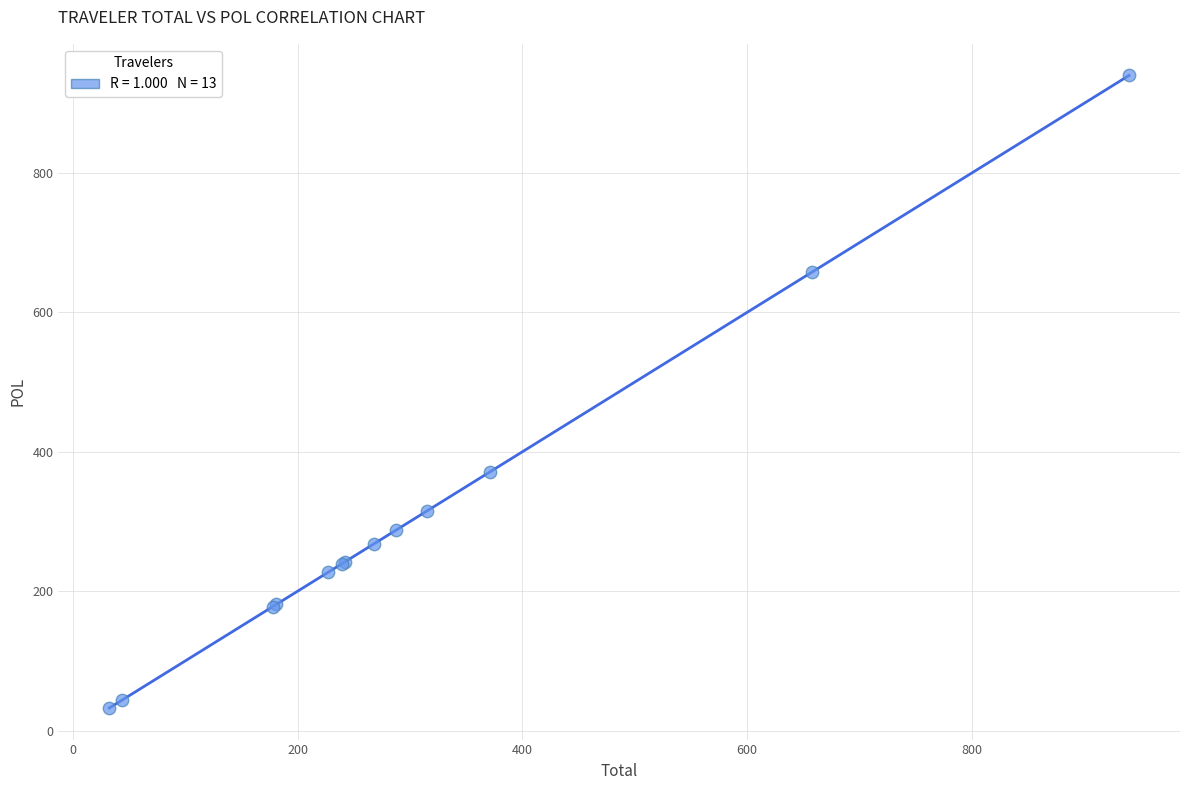

What Y value in the scatter plot is closest to 486?

371.1